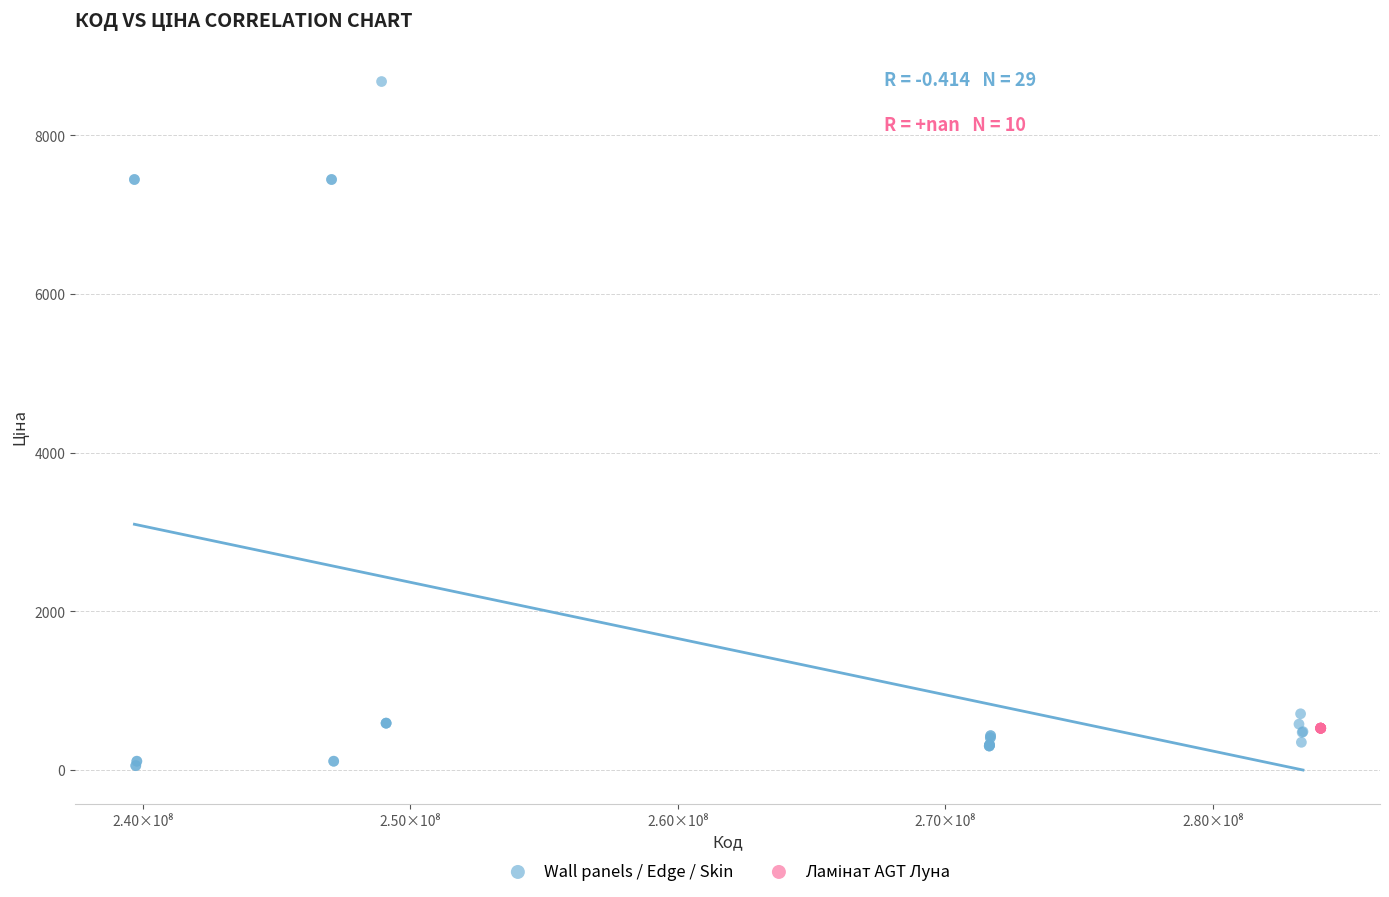

Which series reaches the minimum Y coordinate?

Wall panels / Edge / Skin